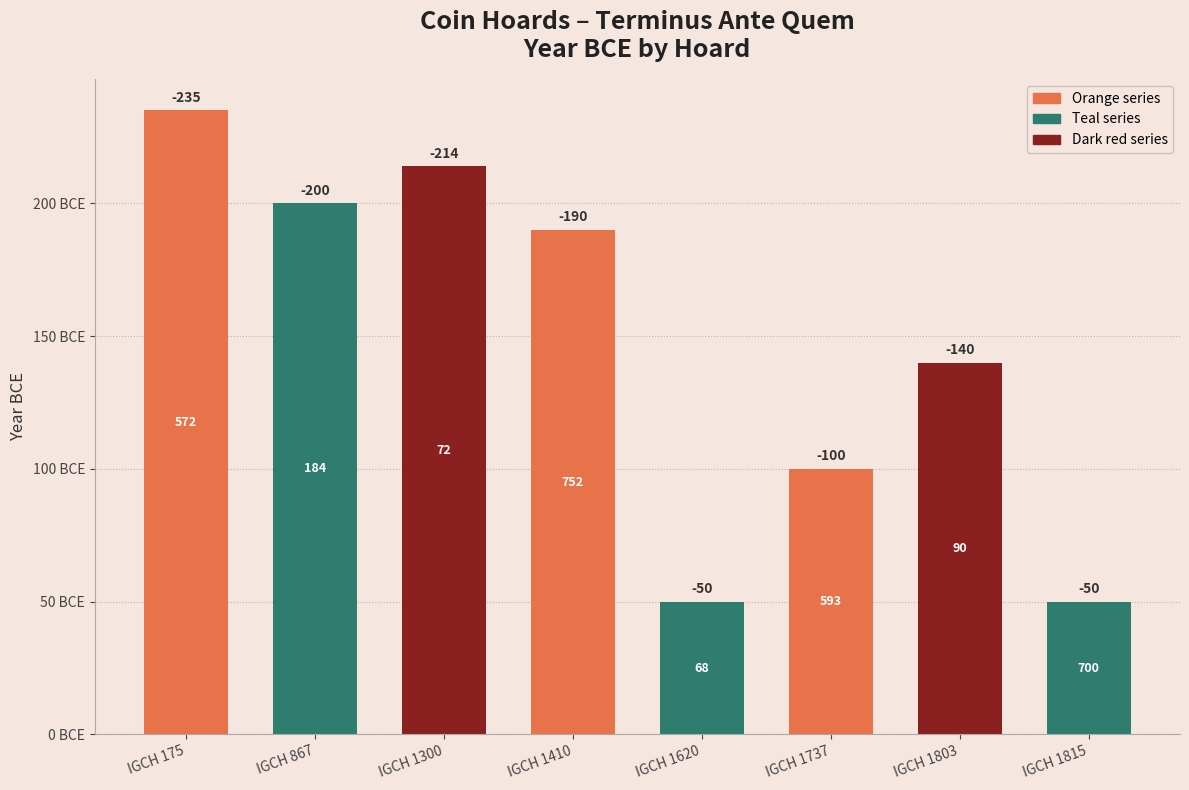

How many bars are there in total?

8